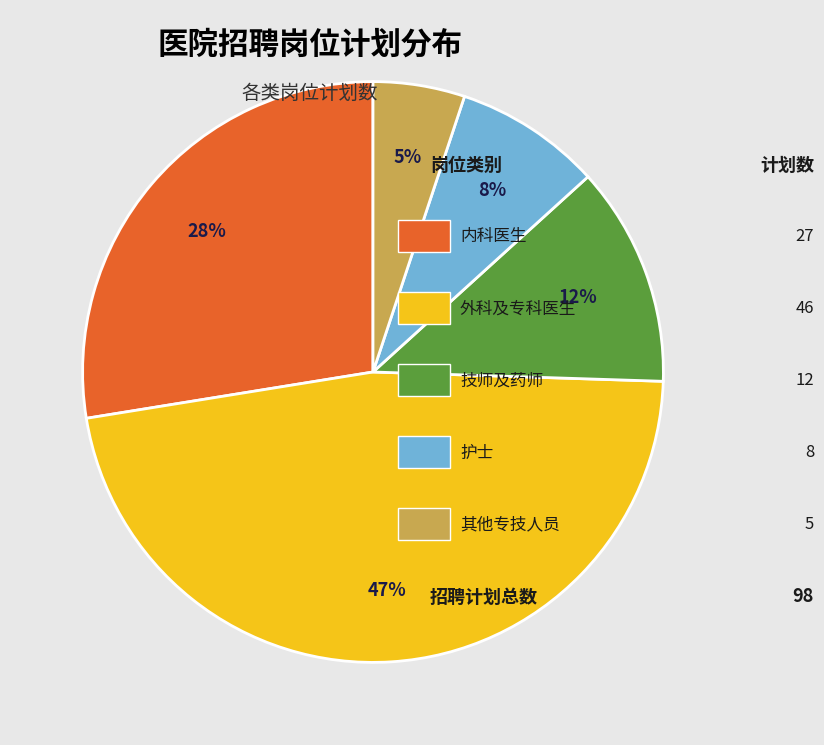

Is there a majority slice in this chart?

No